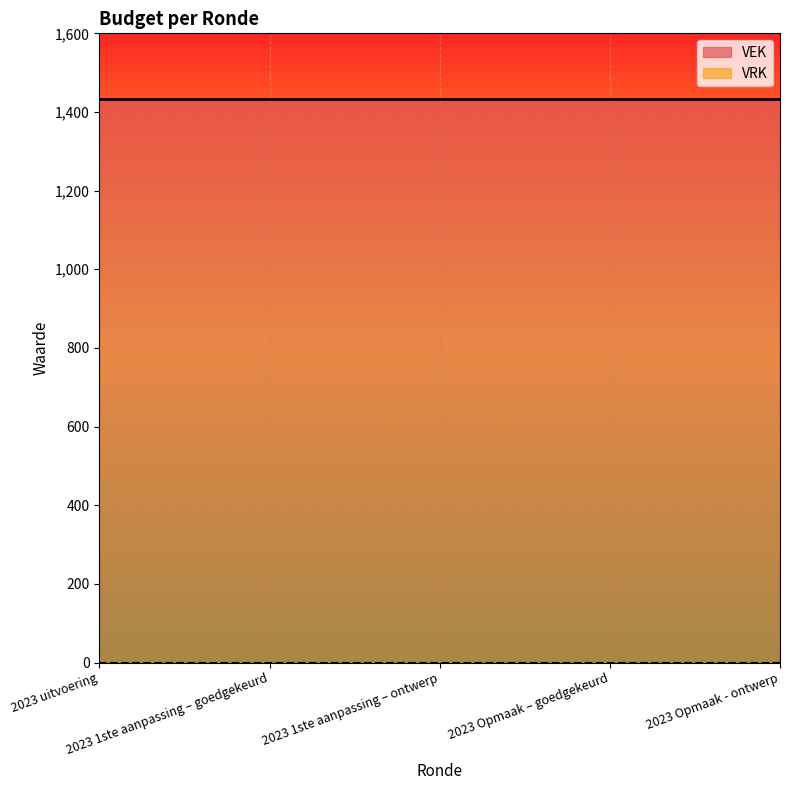

What is the minimum value for VEK?

1434